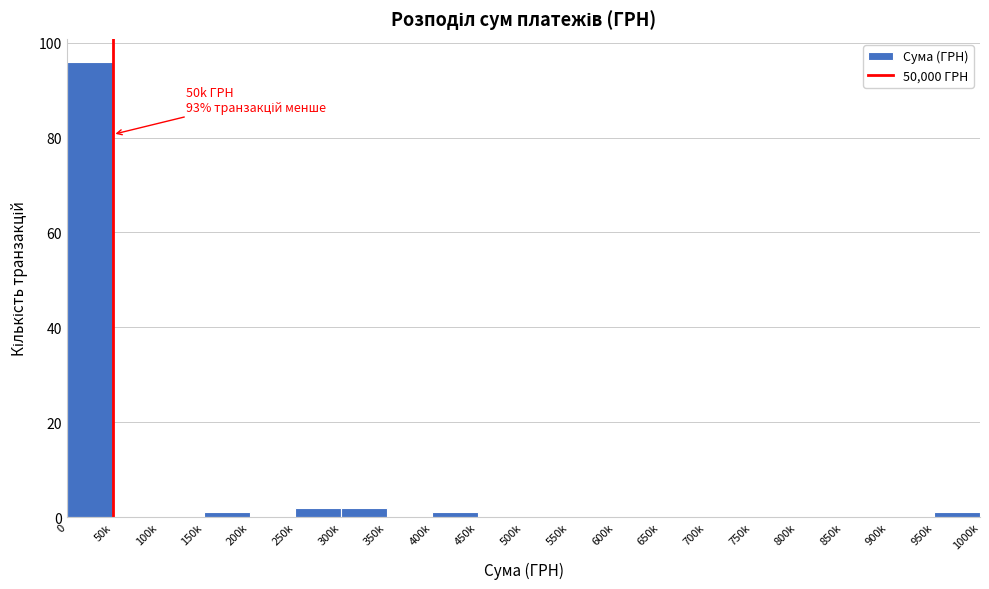

Reading left to right, transcribe all the data shown in this chart.

0=96	50k=0	100k=0	150k=1	200k=0	250k=2	300k=2	350k=0	400k=1	450k=0	500k=0	550k=0	600k=0	650k=0	700k=0	750k=0	800k=0	850k=0	900k=0	950k=1